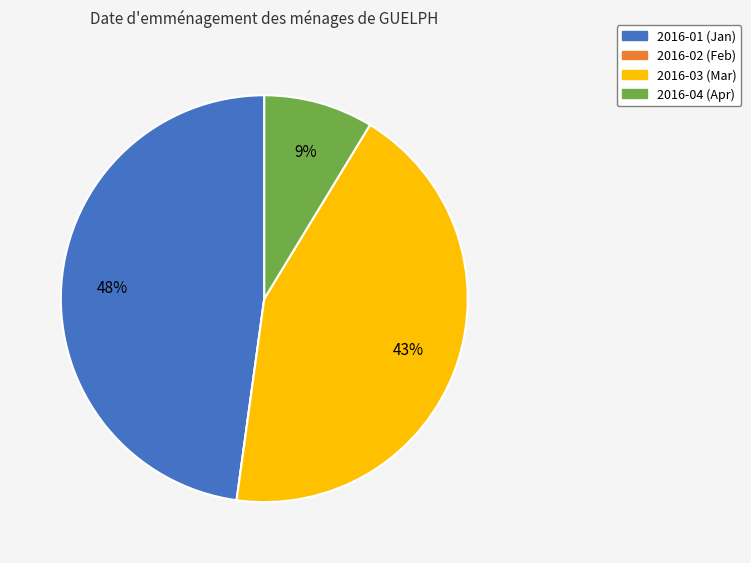

Which has a higher value, 2016-01 (Jan) or 2016-04 (Apr)?

2016-01 (Jan)